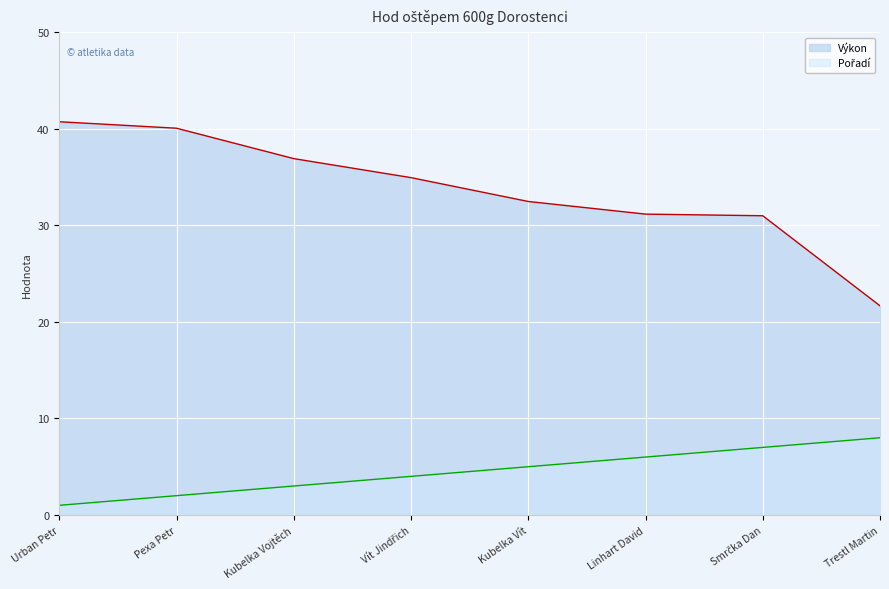

What is the maximum value shown in the chart?

40.7